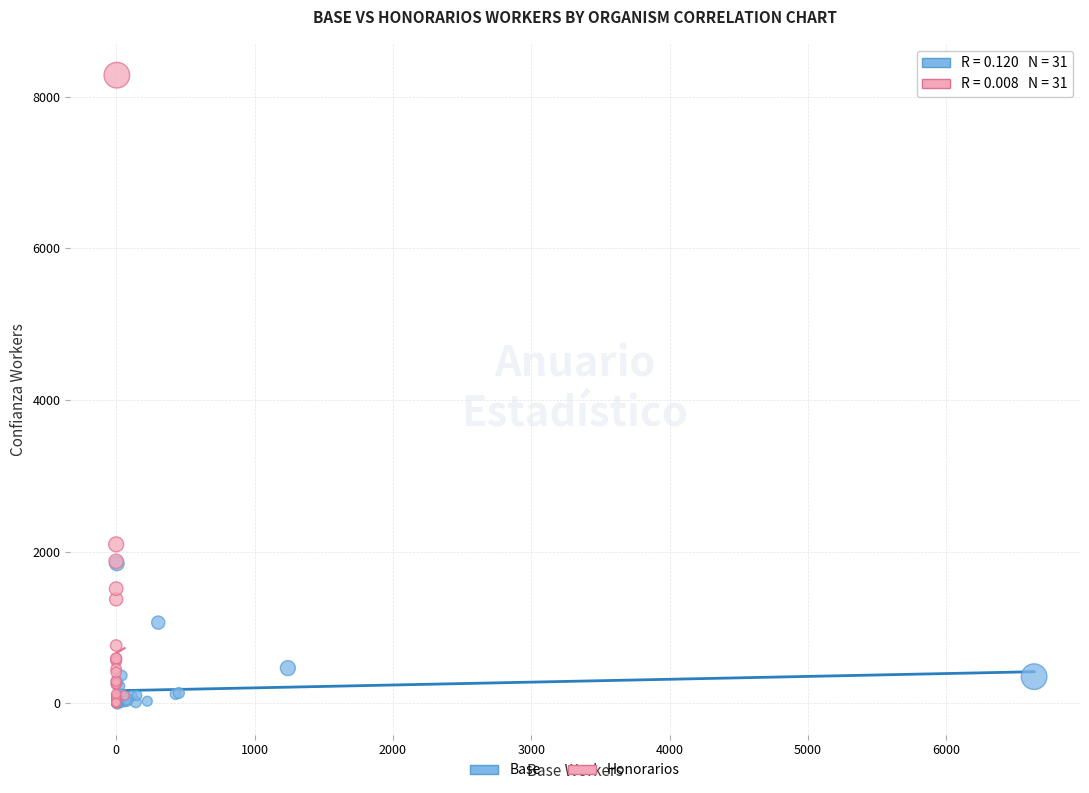

Which series has the widest spread of Y values?

Honorarios